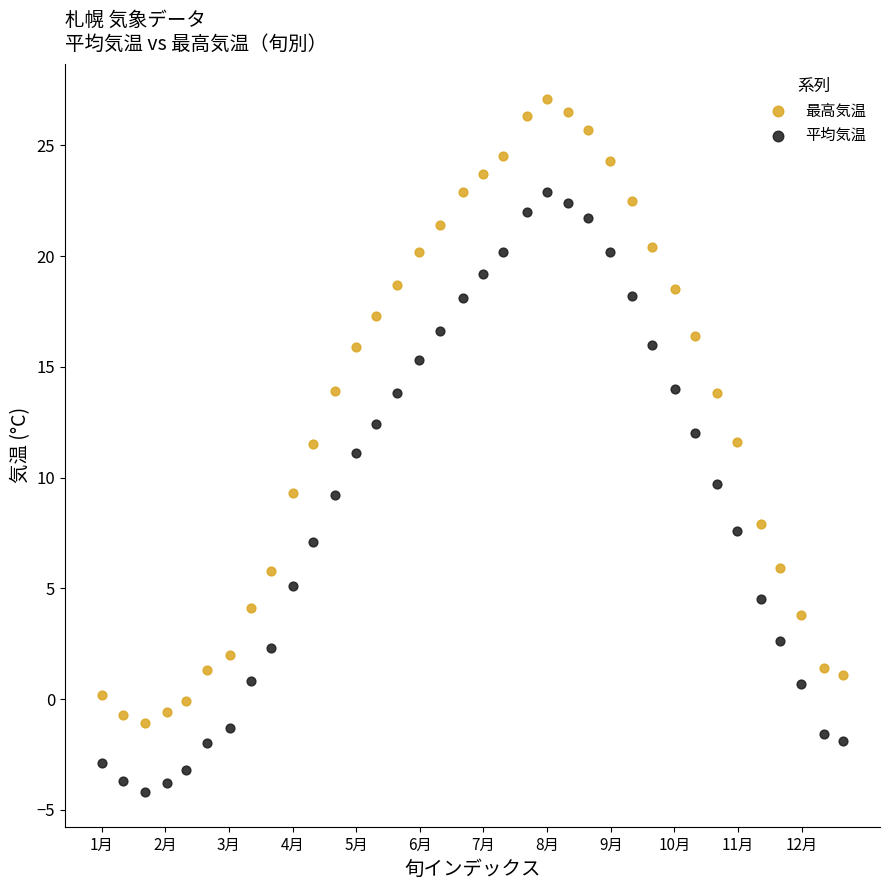

What is the X range (max minus min) for the scatter plot?

34.9